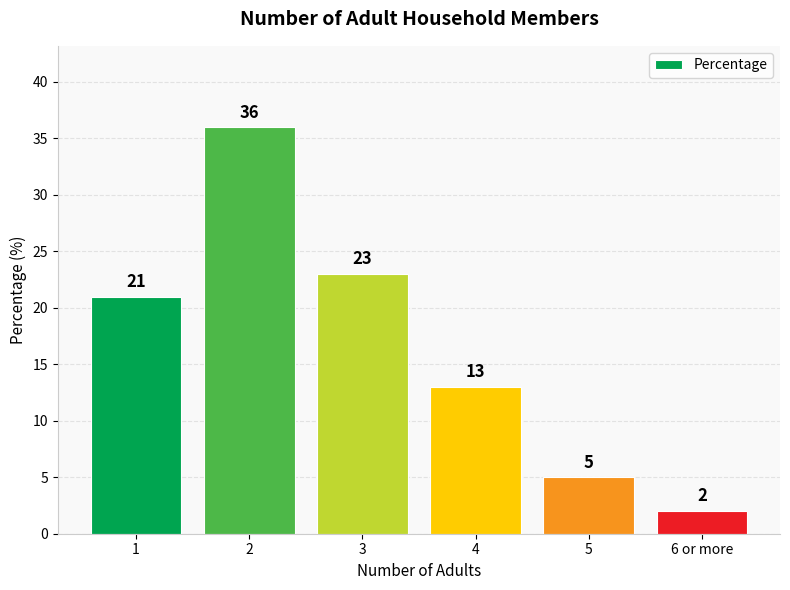

What position from the left is 1?

1